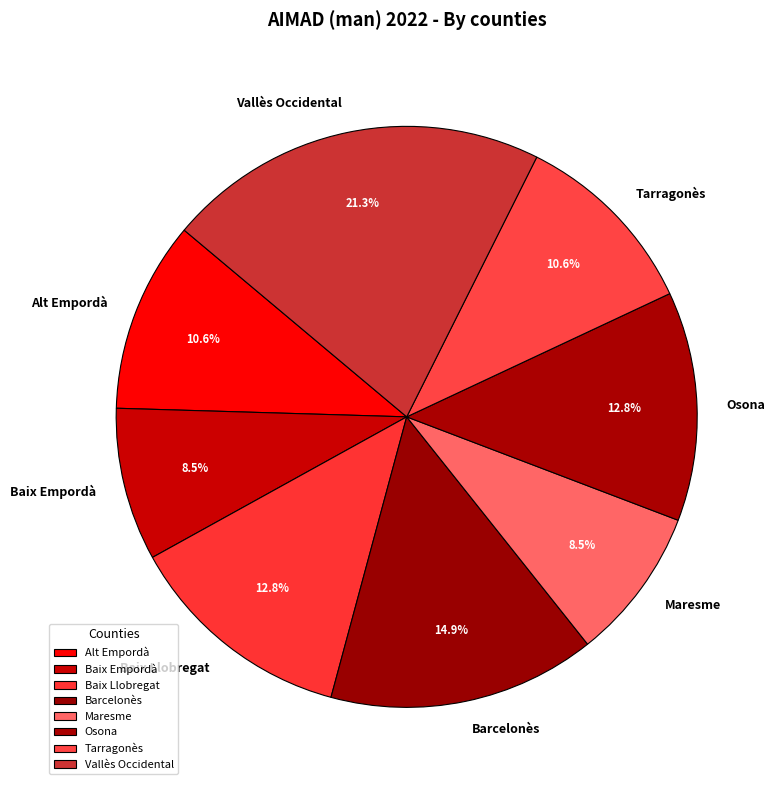

Which slice is the largest?

Vallès Occidental